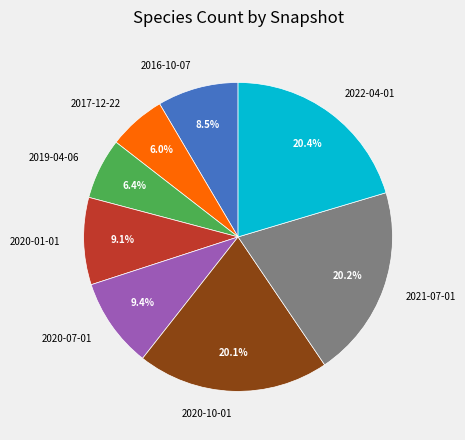

Between 2022-04-01 and 2019-04-06, which is larger?

2022-04-01